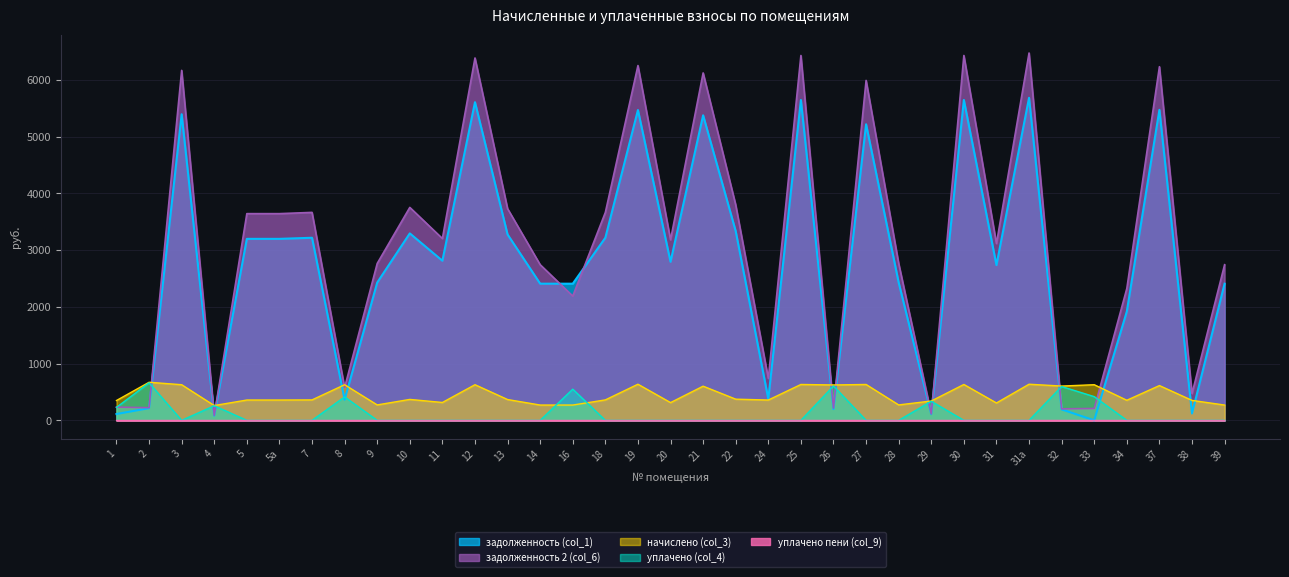

Where is the first local maximum for задолженность 2 (col_6)?

3